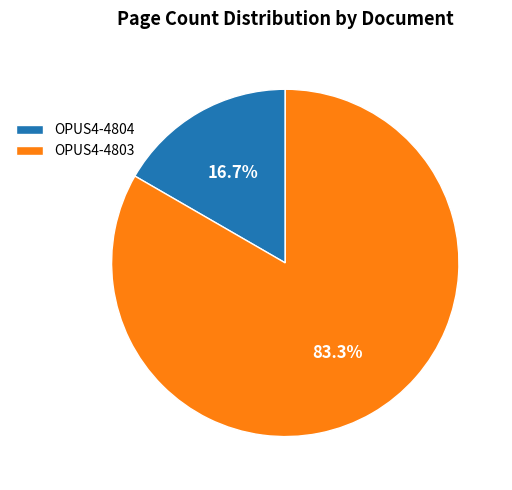

What percentage is the OPUS4-4804 slice, to the nearest percent?

17%